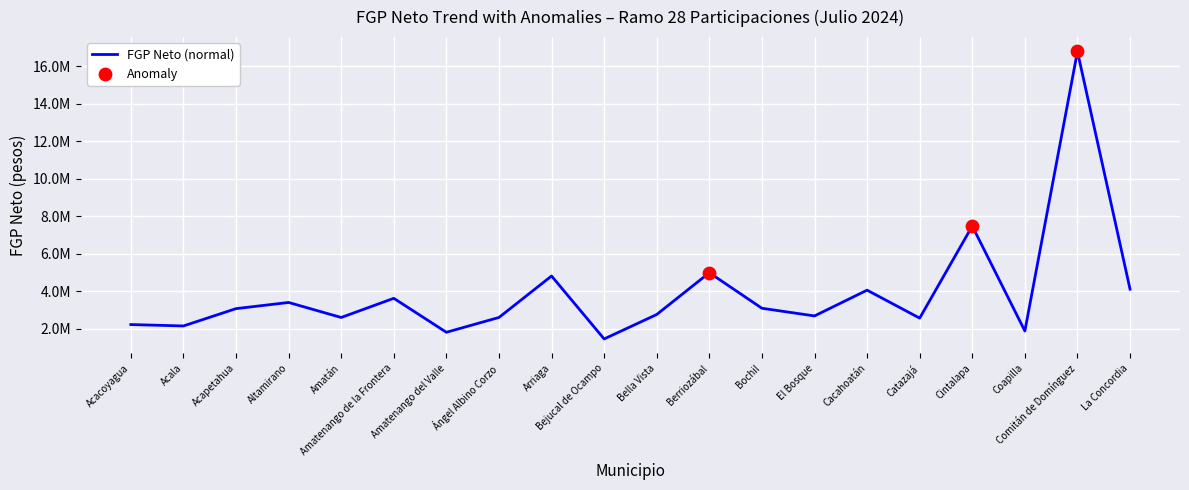

Does the chart have visible grid lines?

Yes